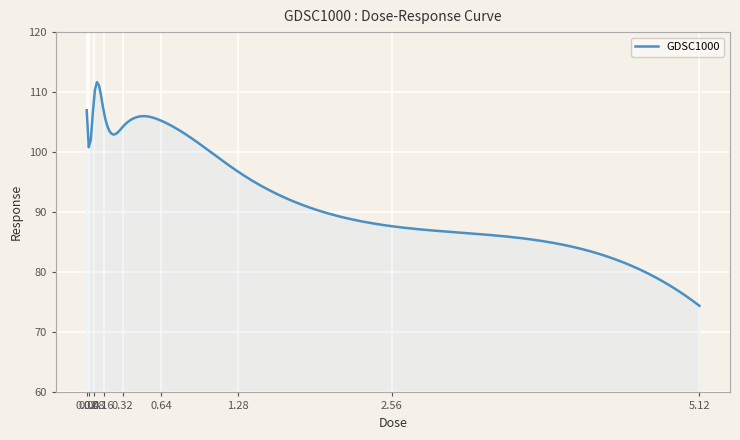

What is the greatest value displayed?

111.7